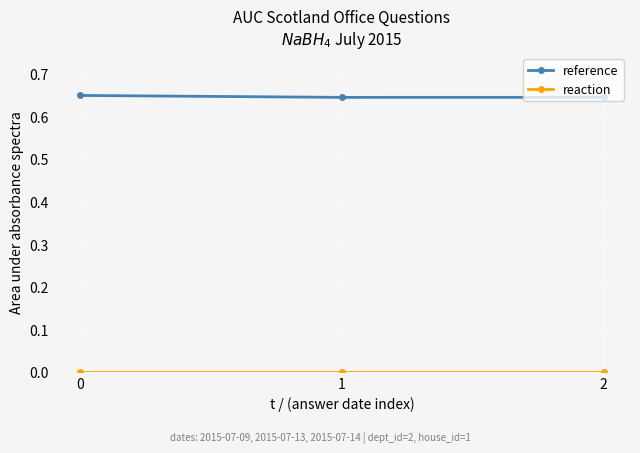

Which series has the largest total across all categories?

reference